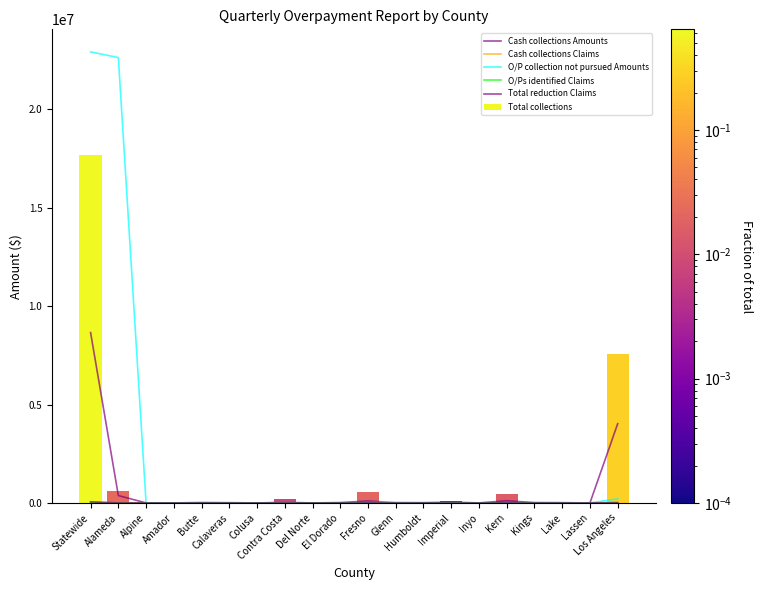

How many groups of bars are there?

20